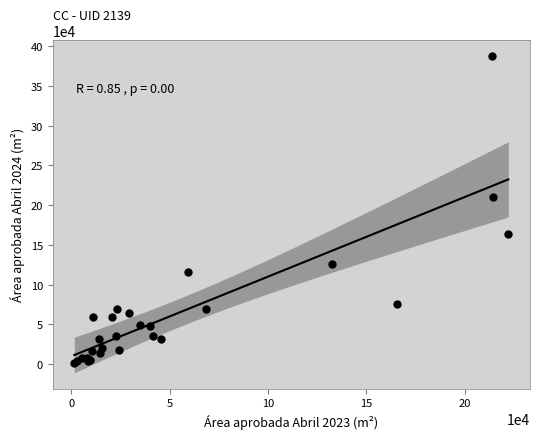

What Y value in the scatter plot is closest to 194908?

209786